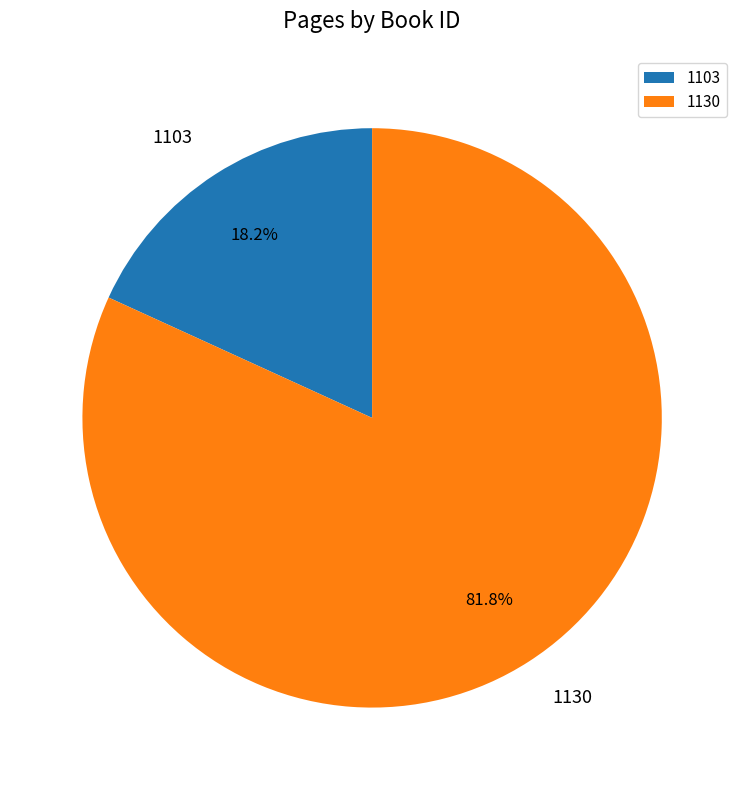

To the nearest percent, what is the average slice percentage?

50%